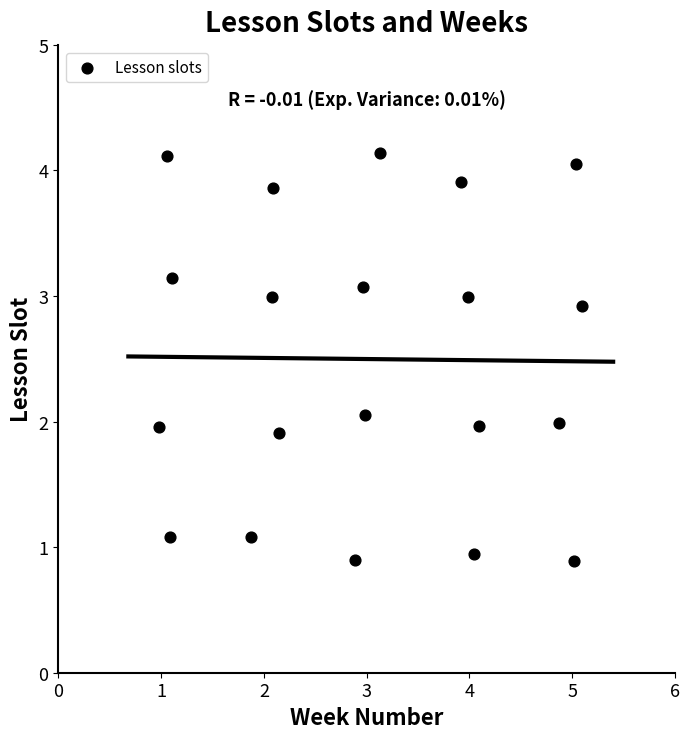

What is the range of Y values (max minus min)?

3.3